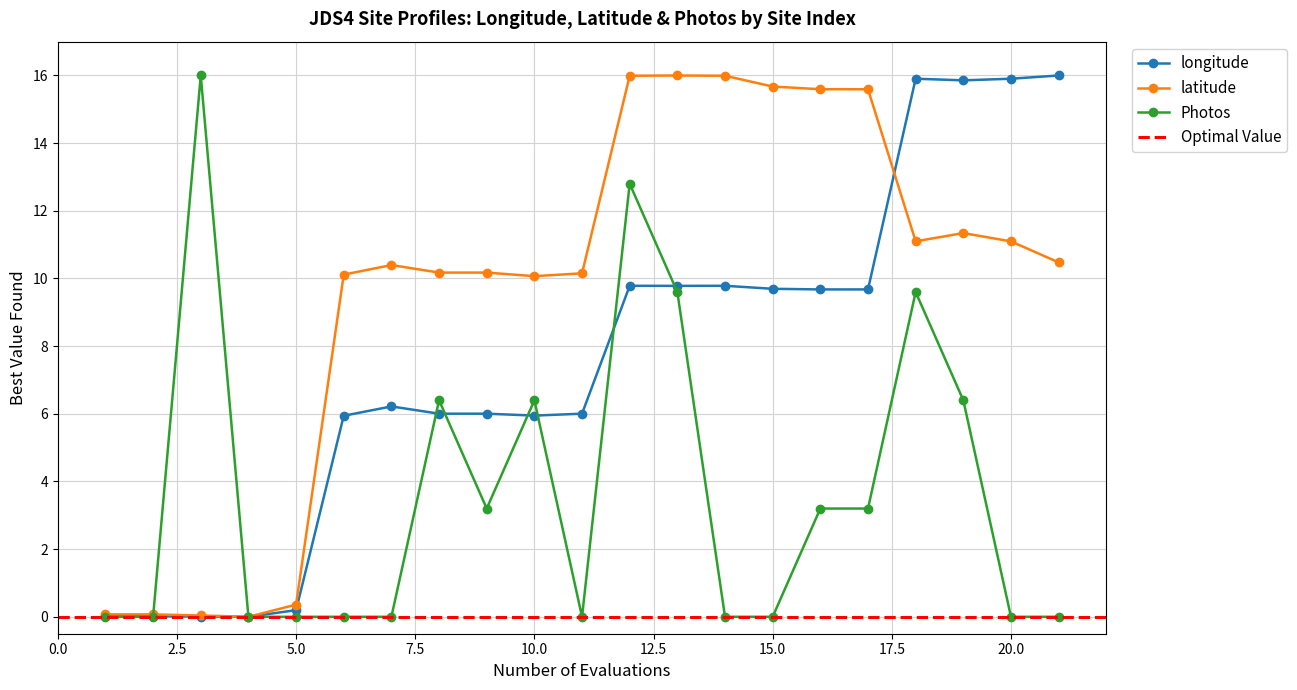

How many intersections are there between Photos and longitude?

7